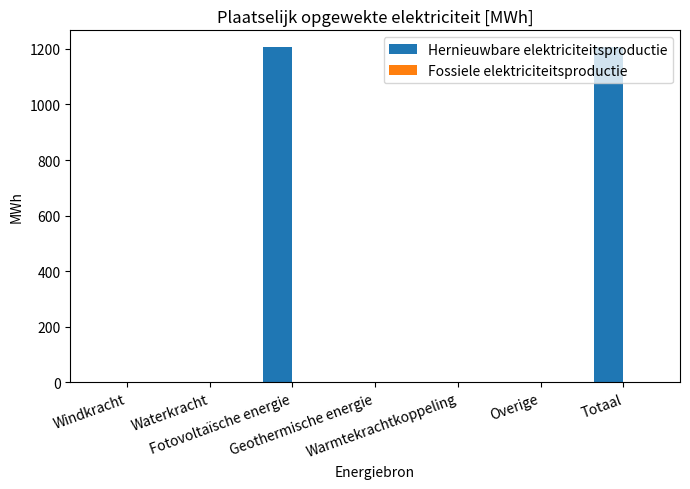

What is the sum of all values?

2412.3